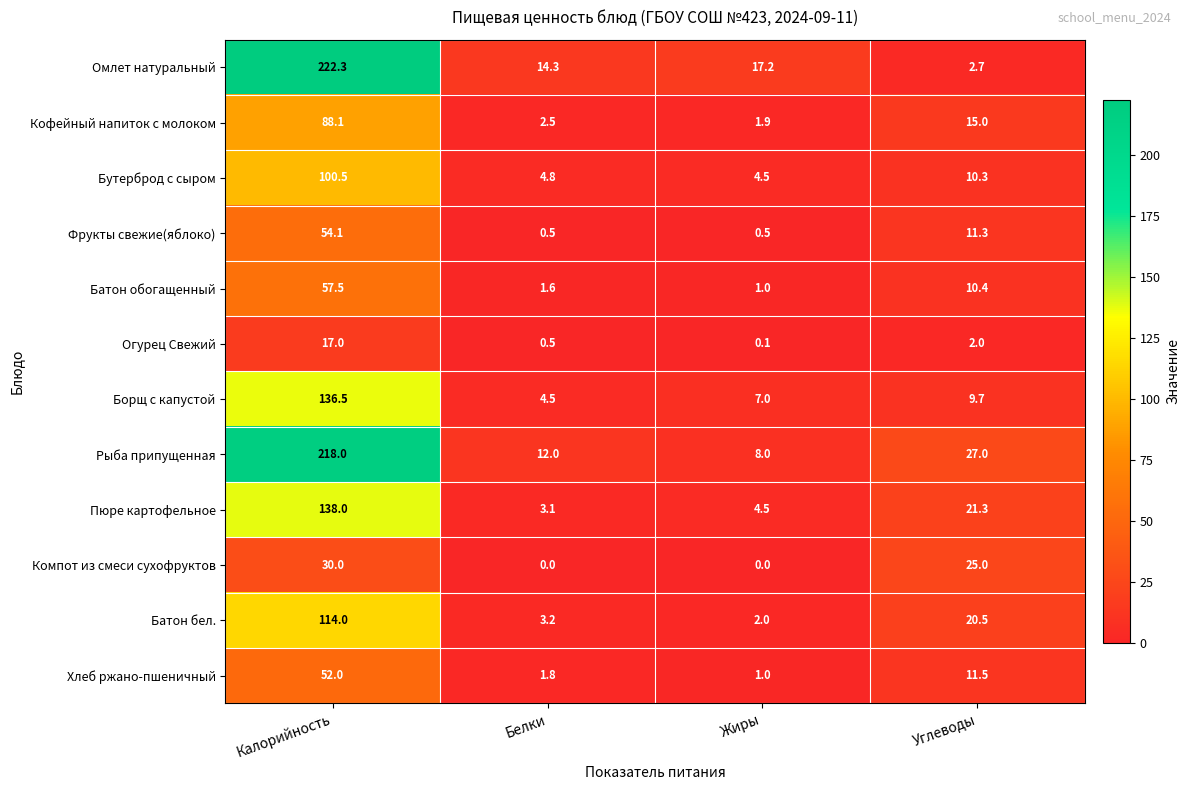

The value of Борщ с капустой at Калорийность is 136.5. True or false?

True